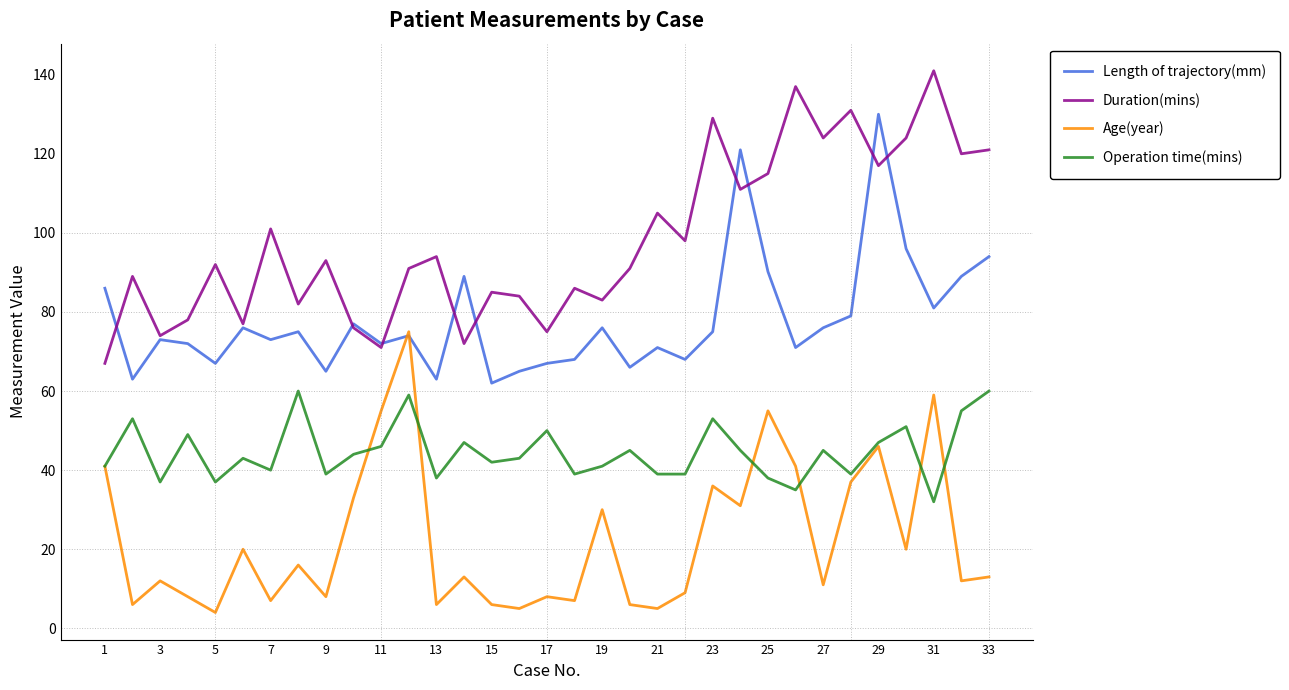

What is the maximum value shown in the chart?

141.0